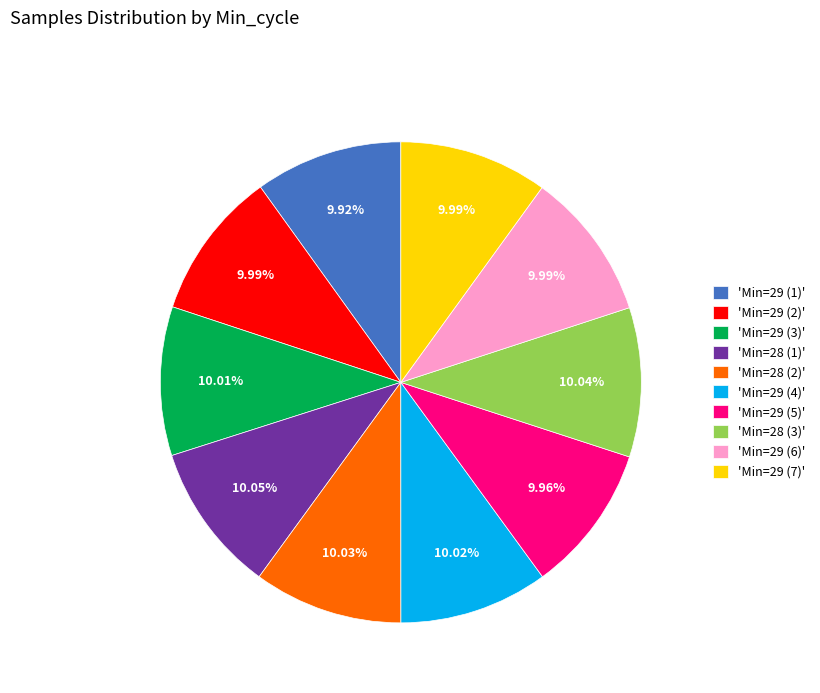

How many slices are in this pie chart?

10